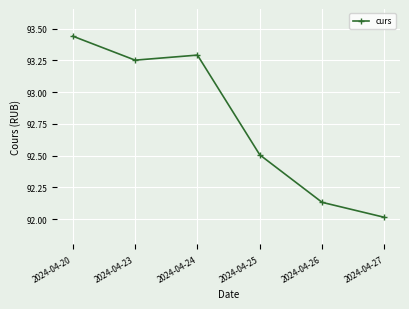

Read the value at 2024-04-27.

92.0